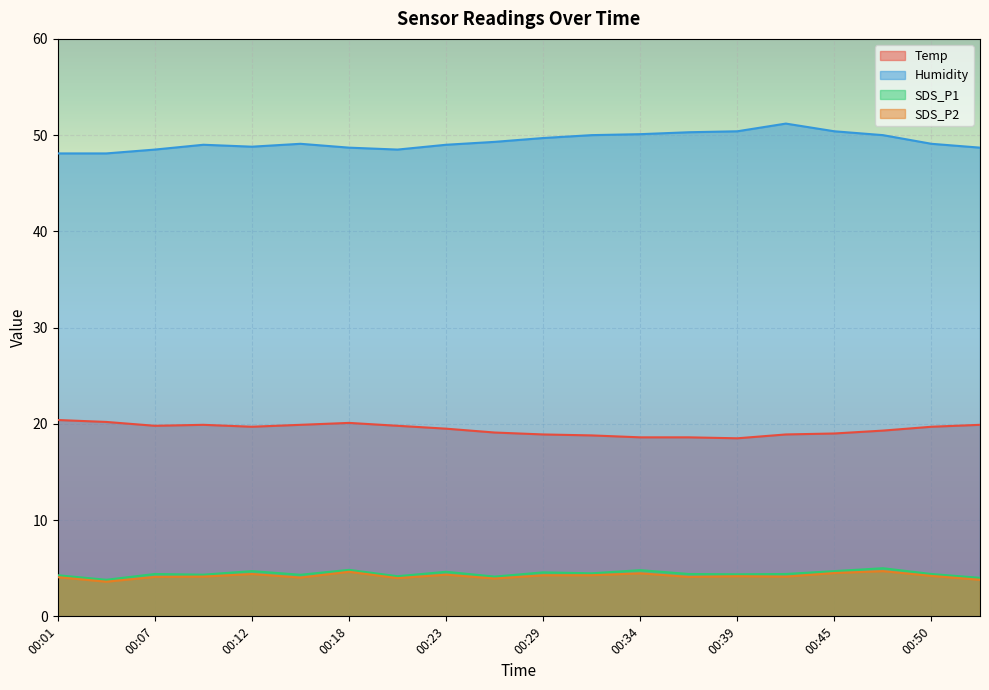

What is the total value across all series at 00:50?

77.4